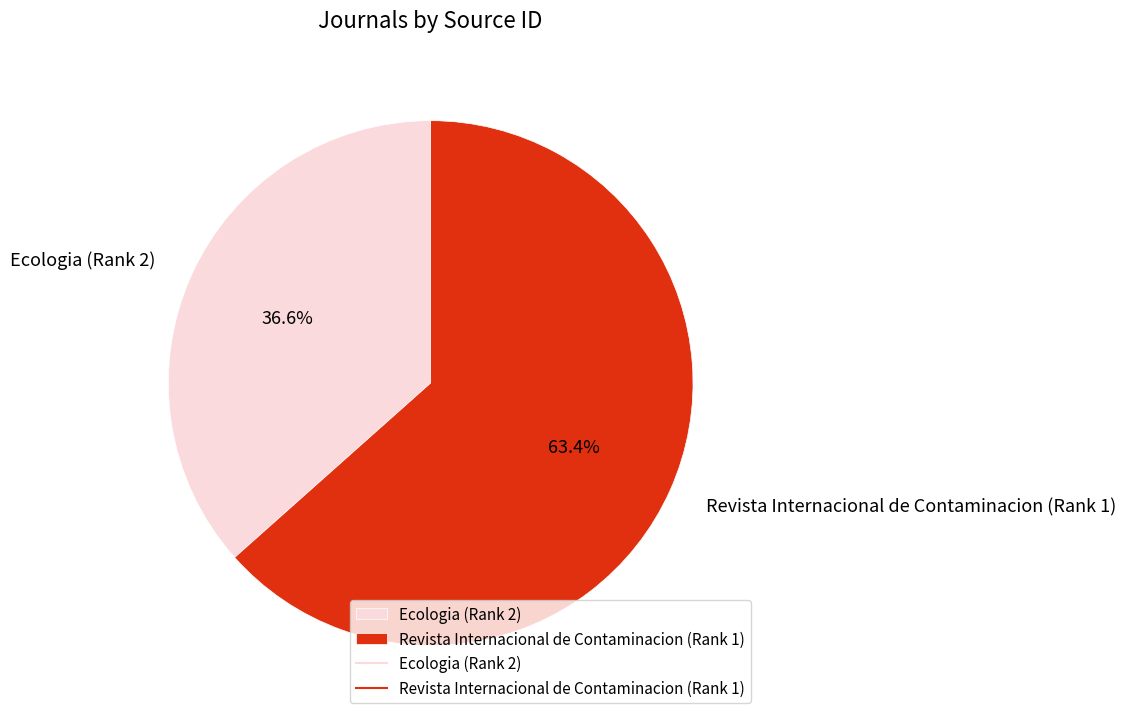

To the nearest percent, what is the combined percentage of Revista Internacional de Contaminacion (Rank 1) and Ecologia (Rank 2)?

100%